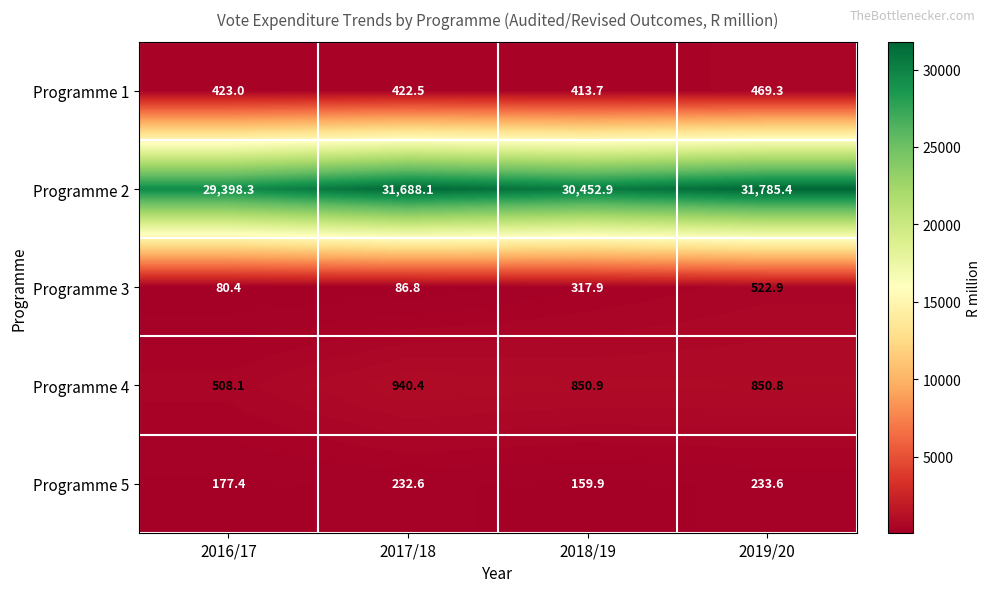

The value of Programme 4 at 2018/19 is 850.9. True or false?

True